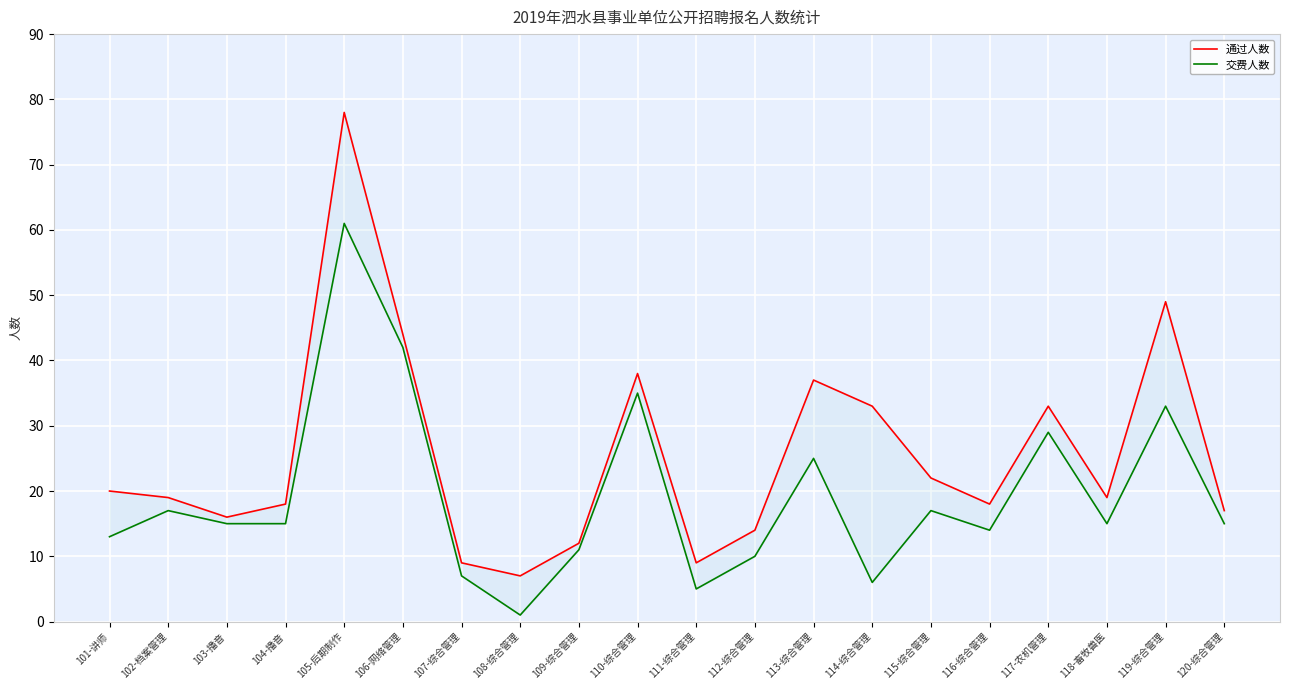

Reading left to right, extract all data points from this chart.

通过人数: 20	19	16	18	78	44	9	7	12	38	9	14	37	33	22	18	33	19	49	17
交费人数: 13	17	15	15	61	42	7	1	11	35	5	10	25	6	17	14	29	15	33	15